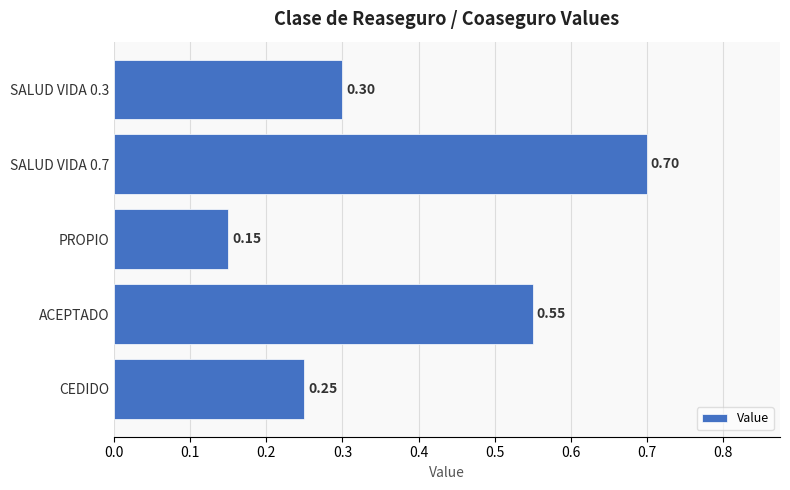

What is the greatest value displayed?

0.7